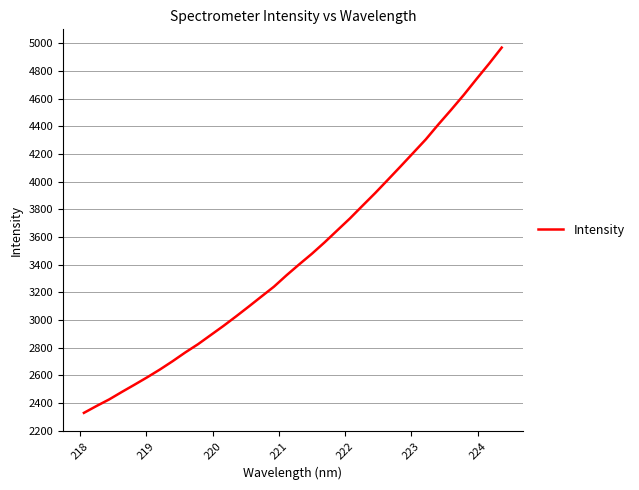

What is the difference between the maximum and minimum values?

2639.5